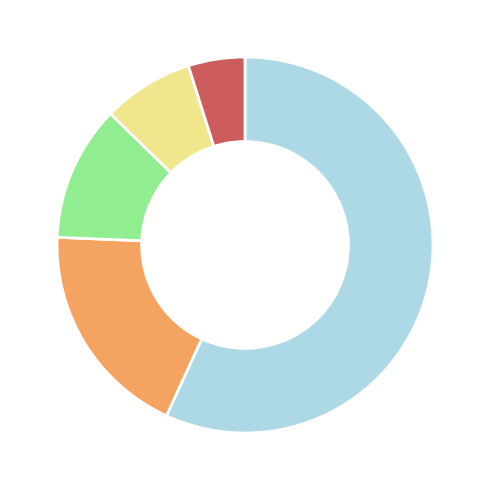

Does any single category account for the majority?

Yes